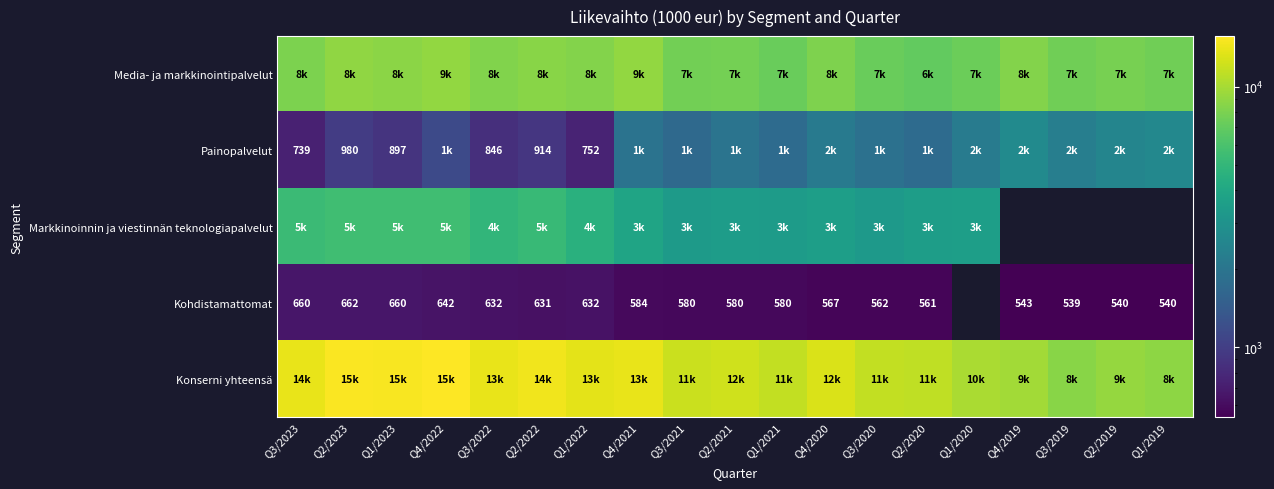

The Kohdistamattomat series shows 540 at Q1/2019. True or false?

True